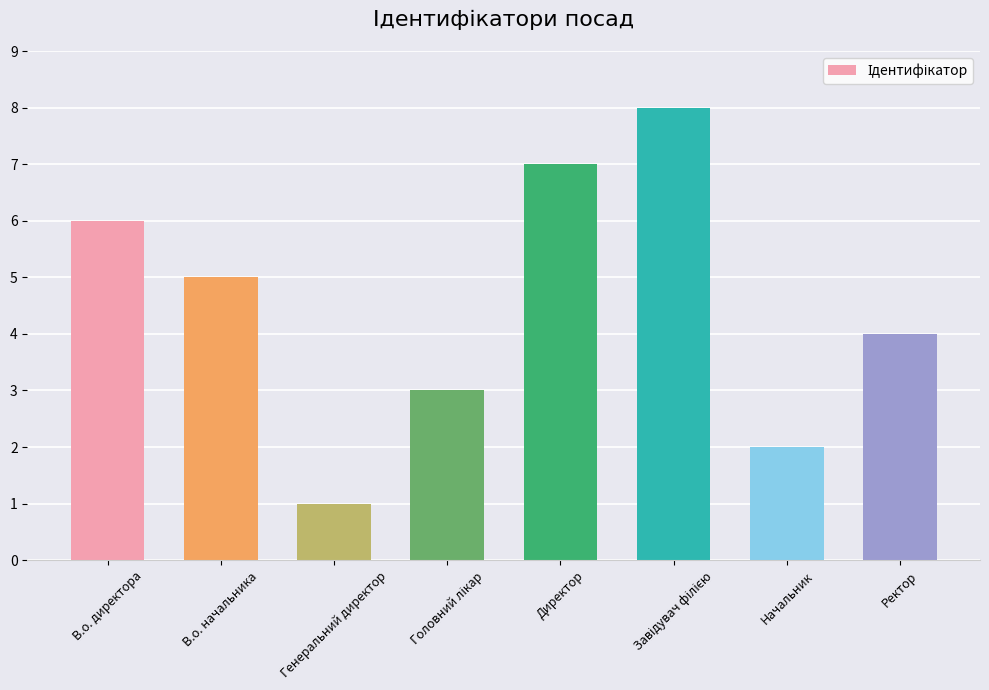

At which label does the data first exceed 5?

В.о. директора